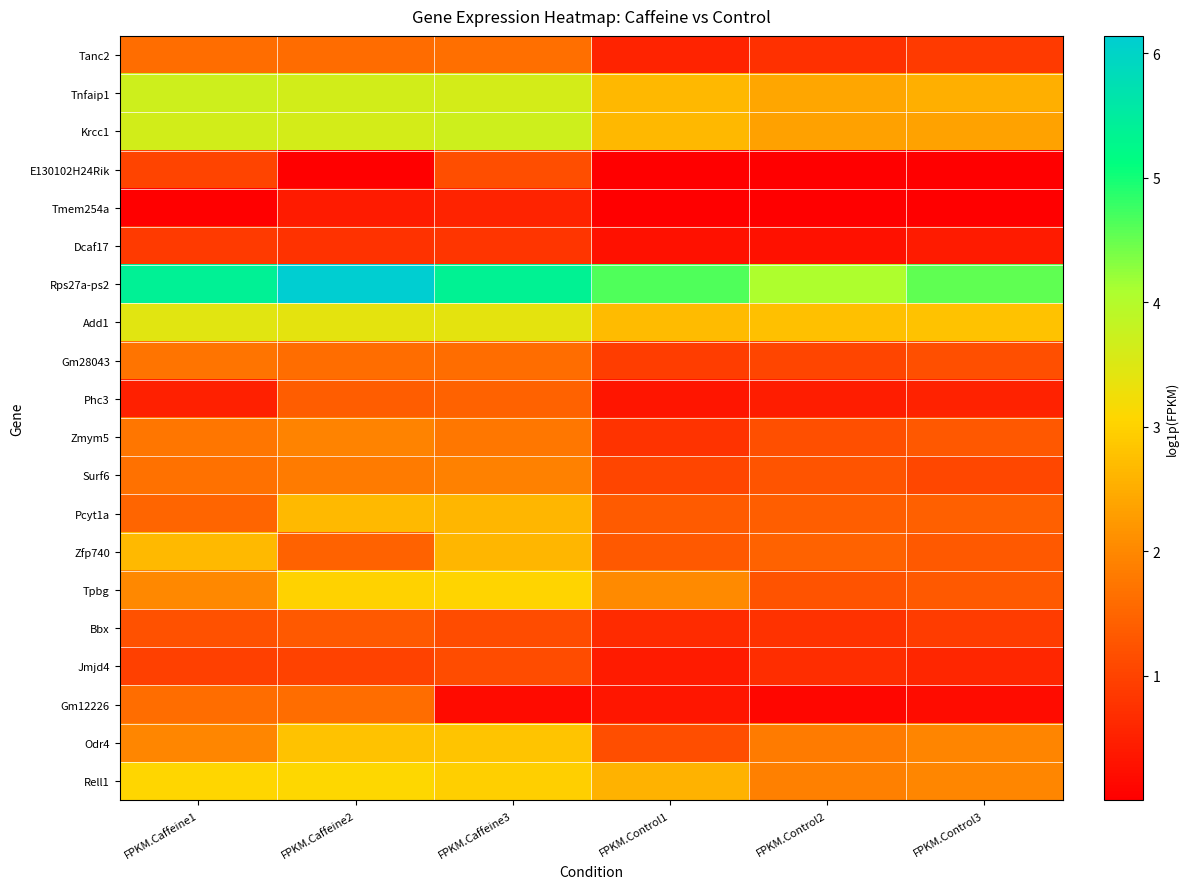

How many series are shown in this chart?

20